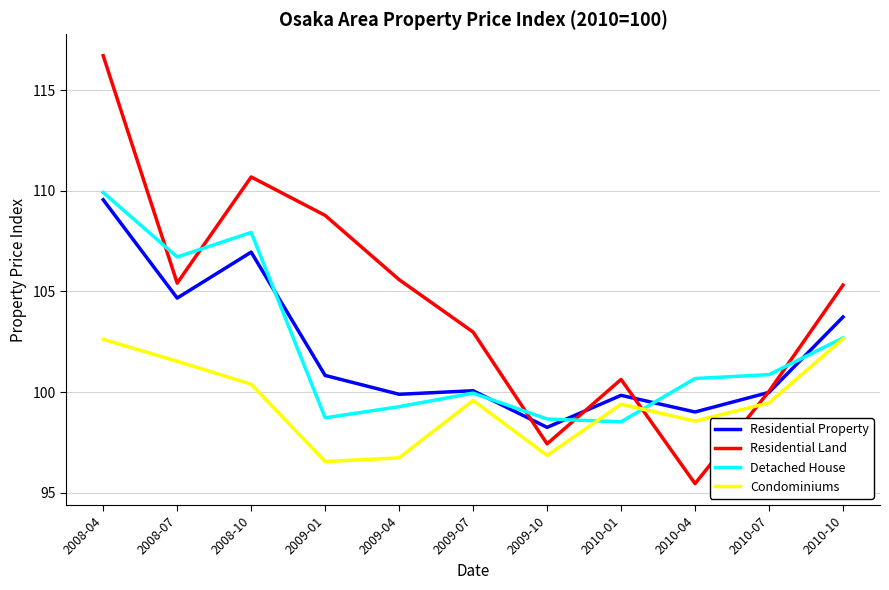

True or false: Residential Land and Detached House intersect in this chart.

True